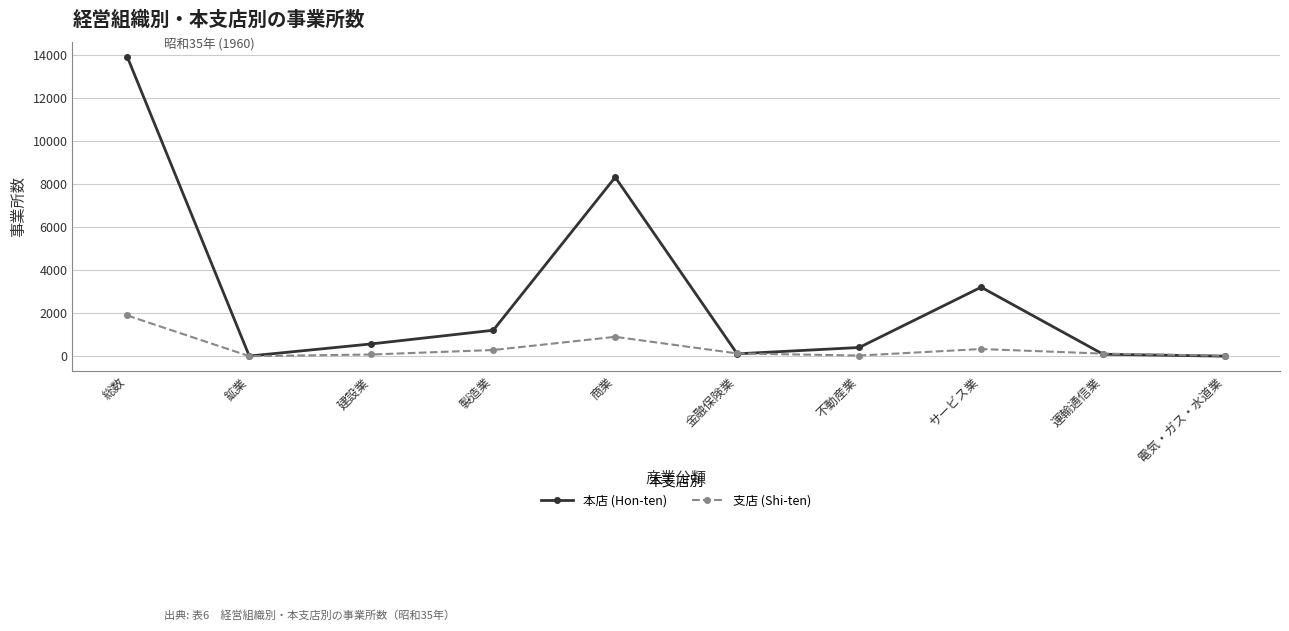

At サービス業, list the series in order from largest to smallest.

本店 (Hon-ten), 支店 (Shi-ten)